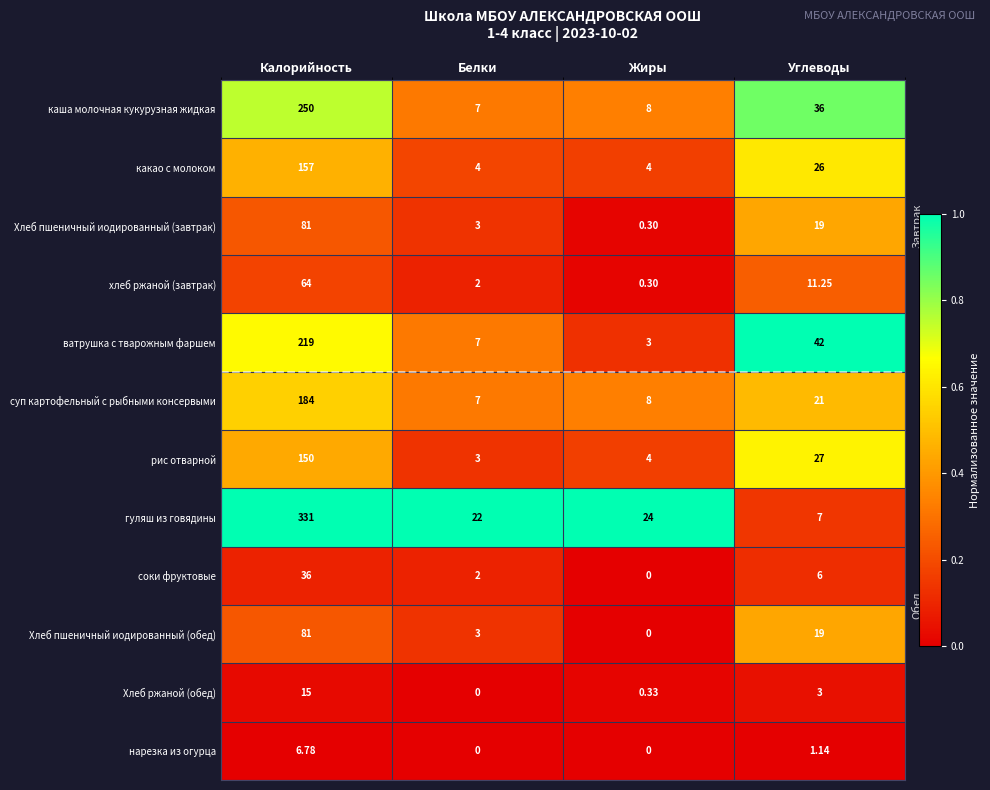

Which series has the largest total across all categories?

гуляш из говядины